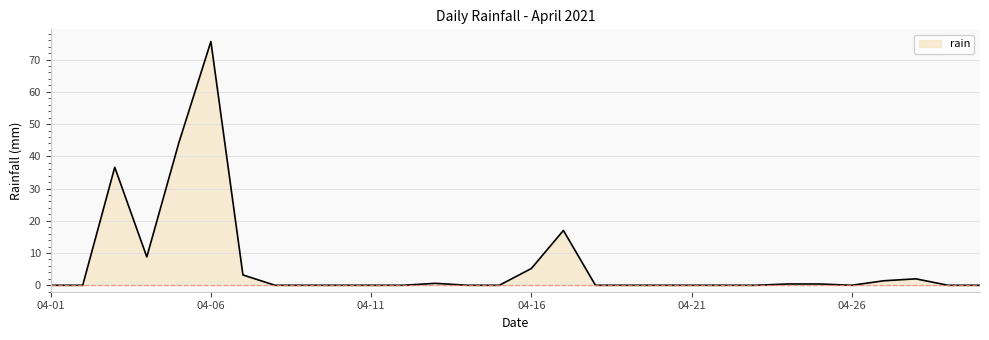

What is the maximum value shown in the chart?

75.6